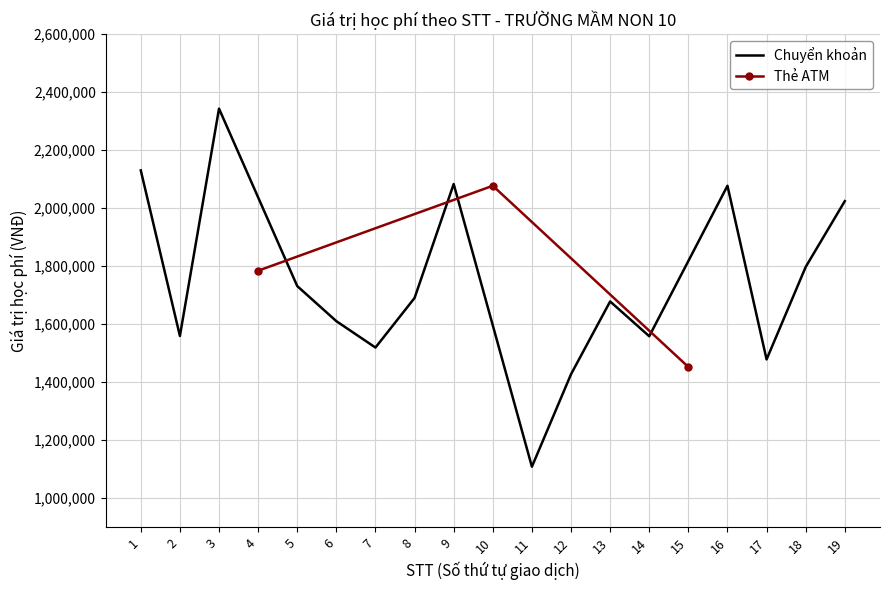

Rank the categories by Thẻ ATM value from highest to lowest.

10, 4, 15